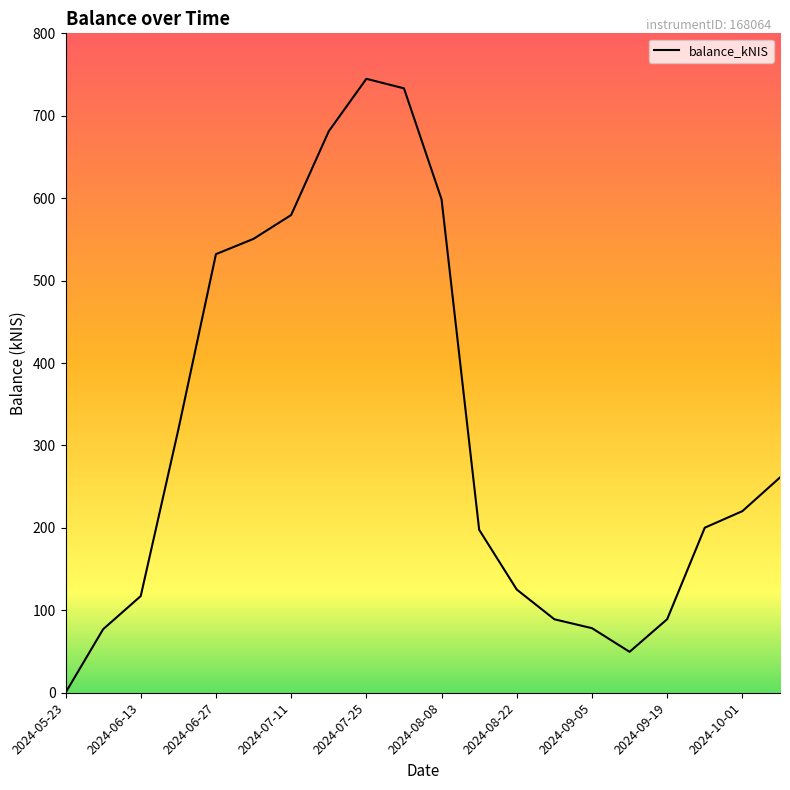

What is the greatest value displayed?

744.8